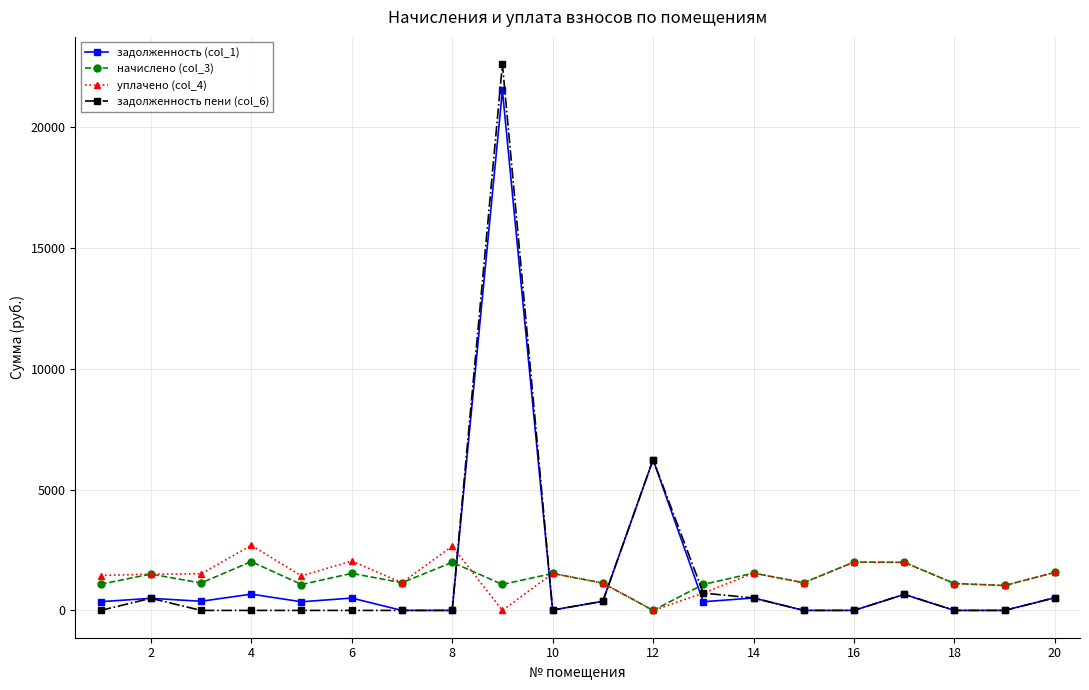

After their last crossing, which series has the higher values: задолженность (col_1) or начислено (col_3)?

начислено (col_3)